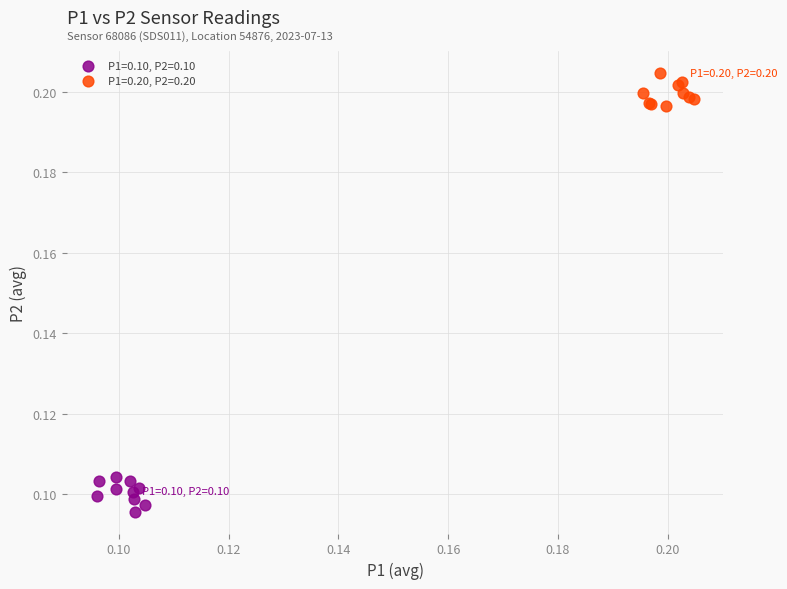

Which series contains the highest Y value?

P1=0.20, P2=0.20